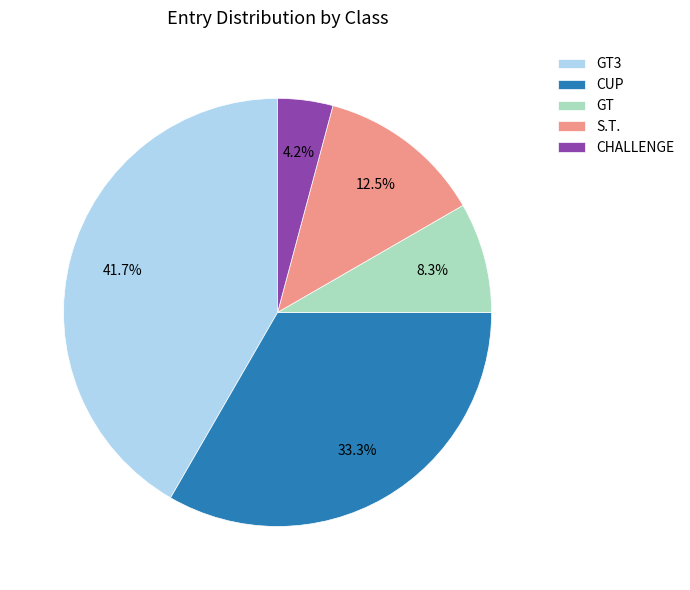

Which category has the smallest portion of the pie?

CHALLENGE